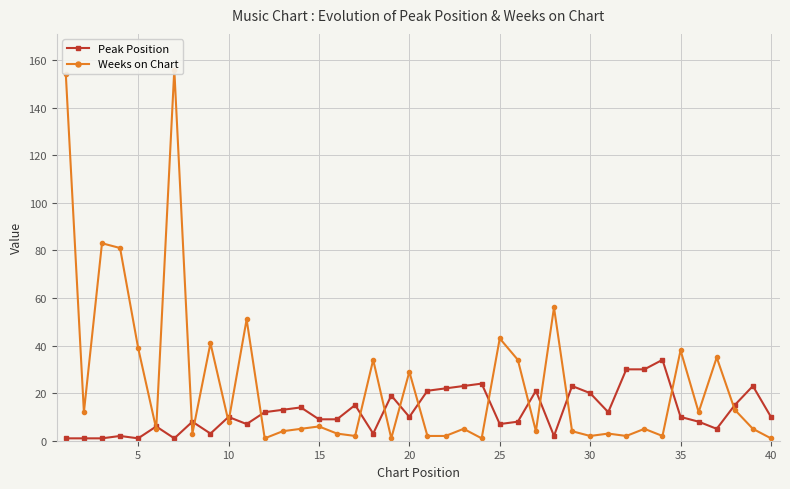

True or false: Peak Position has a value of 7 at 25.

True